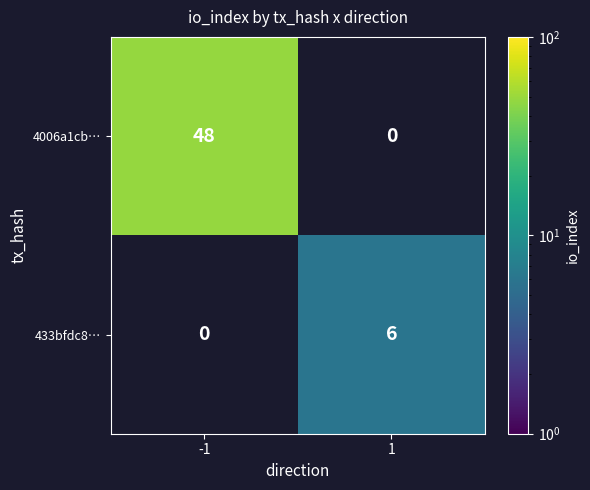

What is the minimum value shown in the chart?

6.0